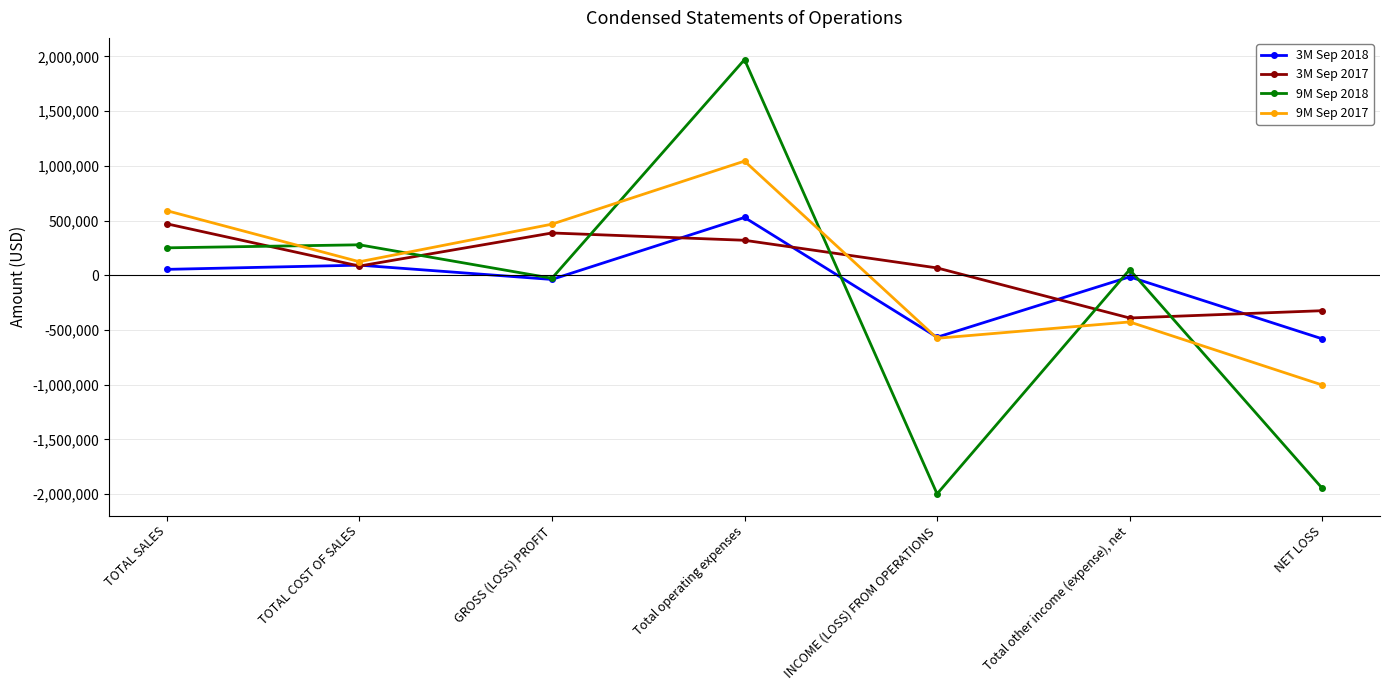

Rank the series by their average value, from lowest to highest.

9M Sep 2018, 3M Sep 2018, 9M Sep 2017, 3M Sep 2017